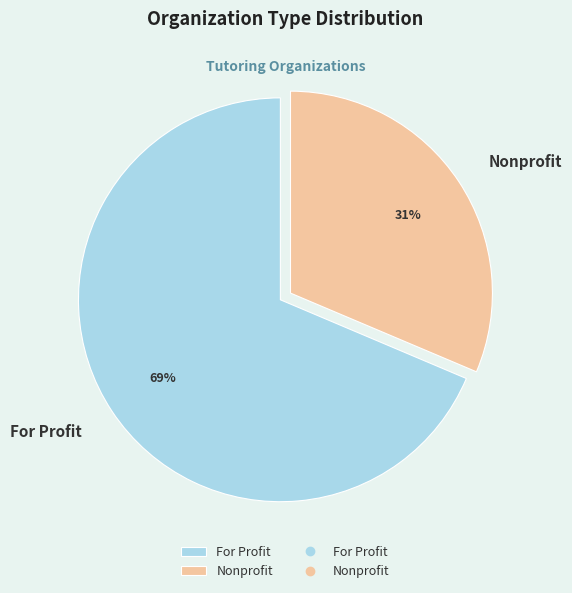

Combined, do Nonprofit and For Profit account for over 50%?

Yes